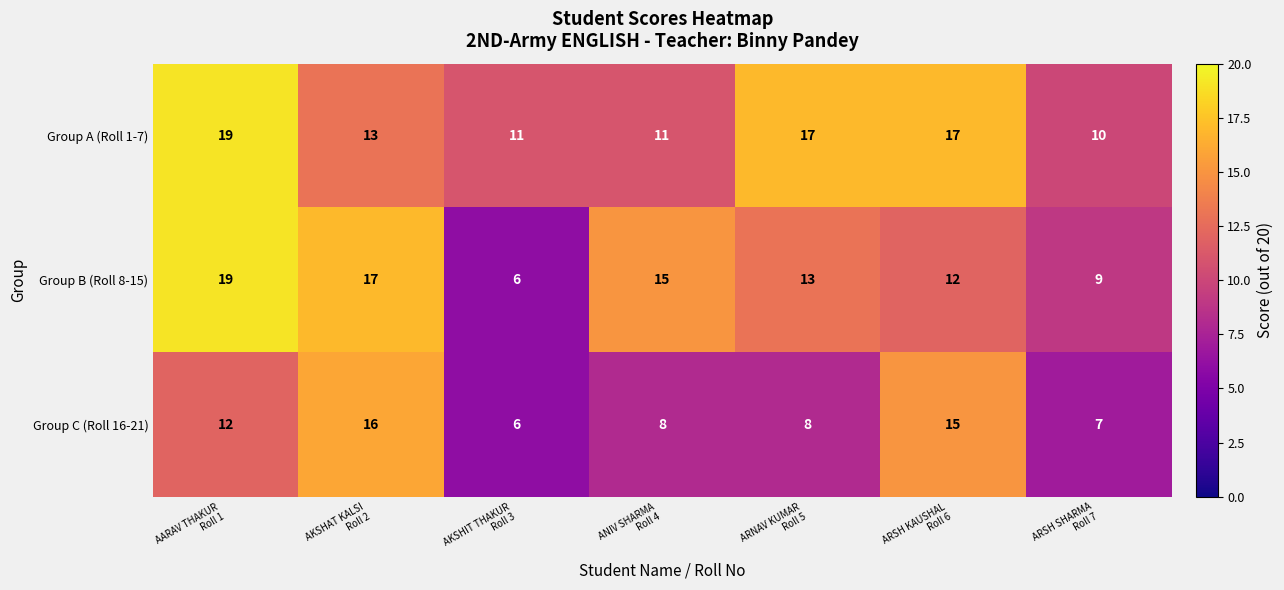

Reading right to left, what are all the values shown in this chart?

Group A (Roll 1-7): 10	17	17	11	11	13	19
Group B (Roll 8-15): 9	12	13	15	6	17	19
Group C (Roll 16-21): 7	15	8	8	6	16	12